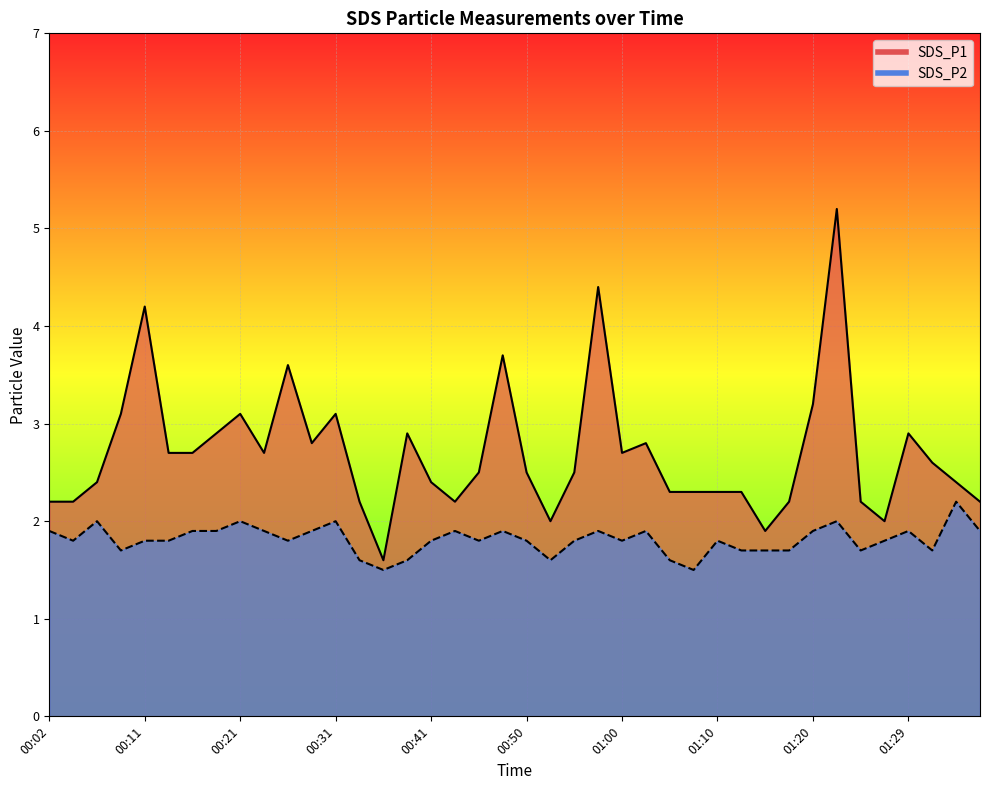

What is the label of the 28th point from the left?

01:07